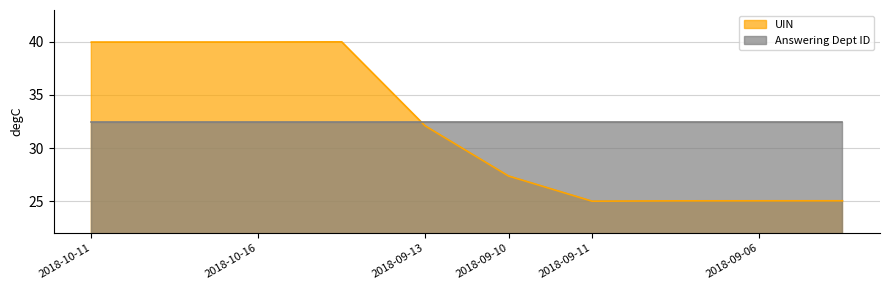

At which category does the data reach its first local valley?

2018-09-11